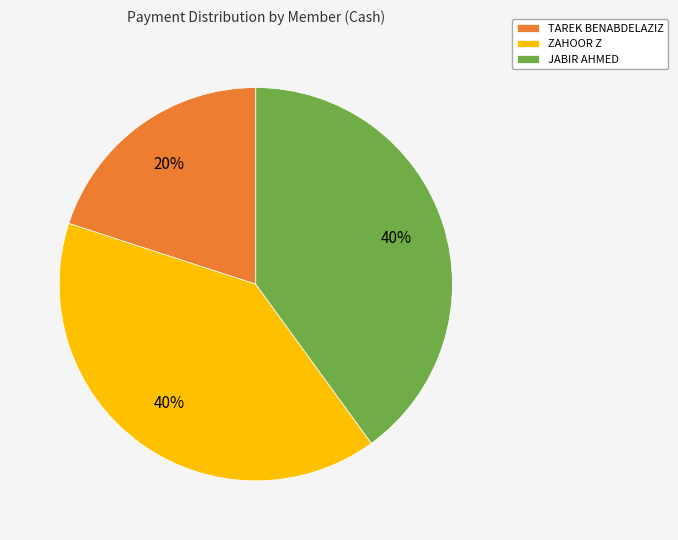

Does any single category account for the majority?

No